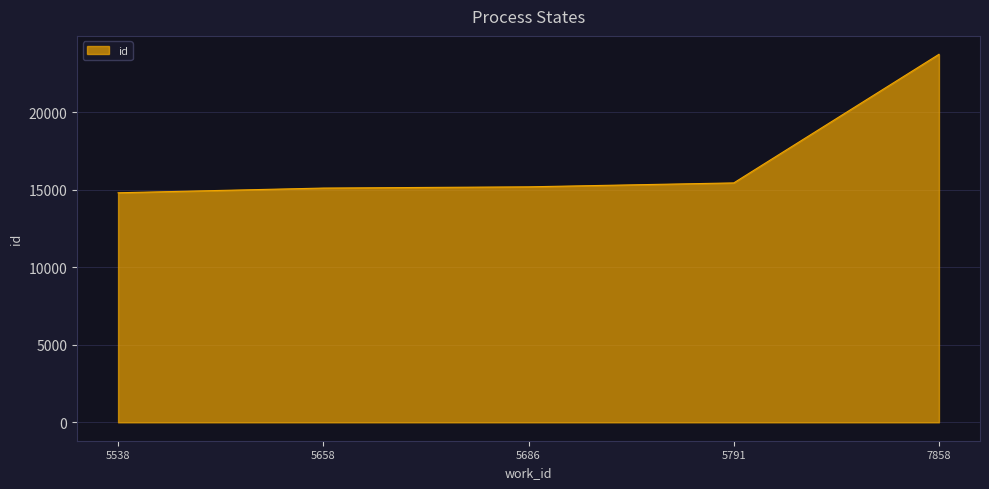

What is the approximate value at 5658, to the nearest 10?

15110